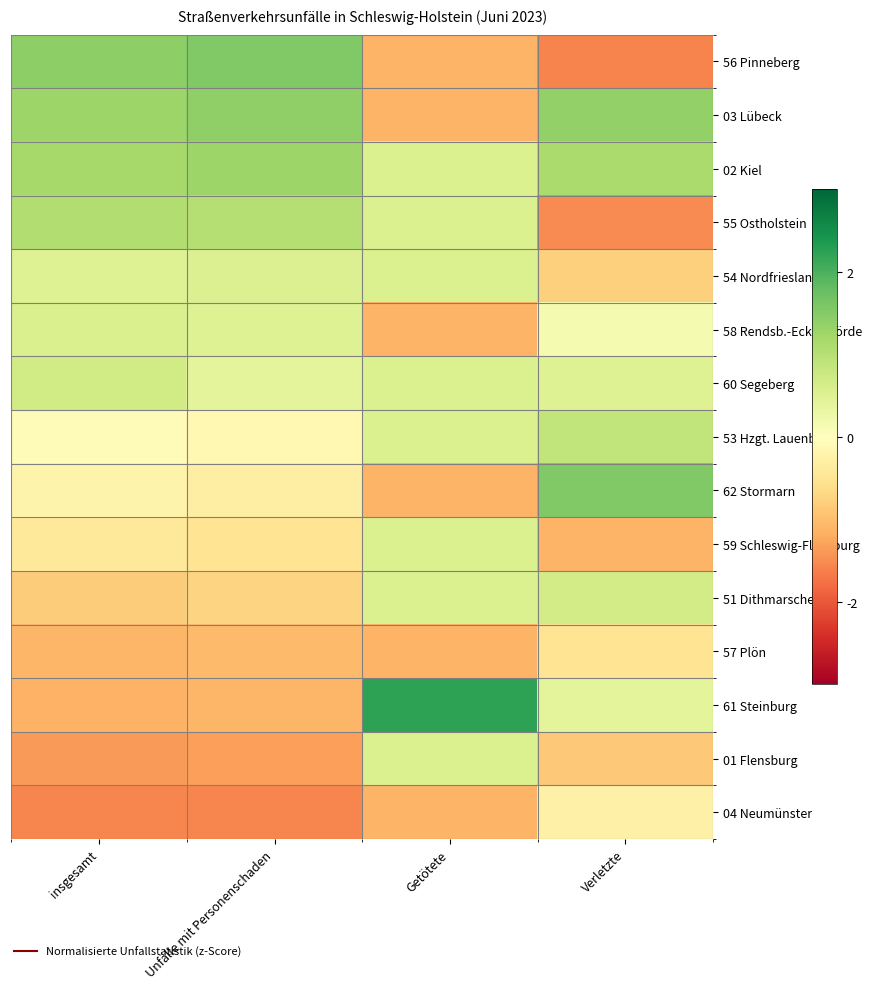

At which category is the sum across all series the highest?

Getötete